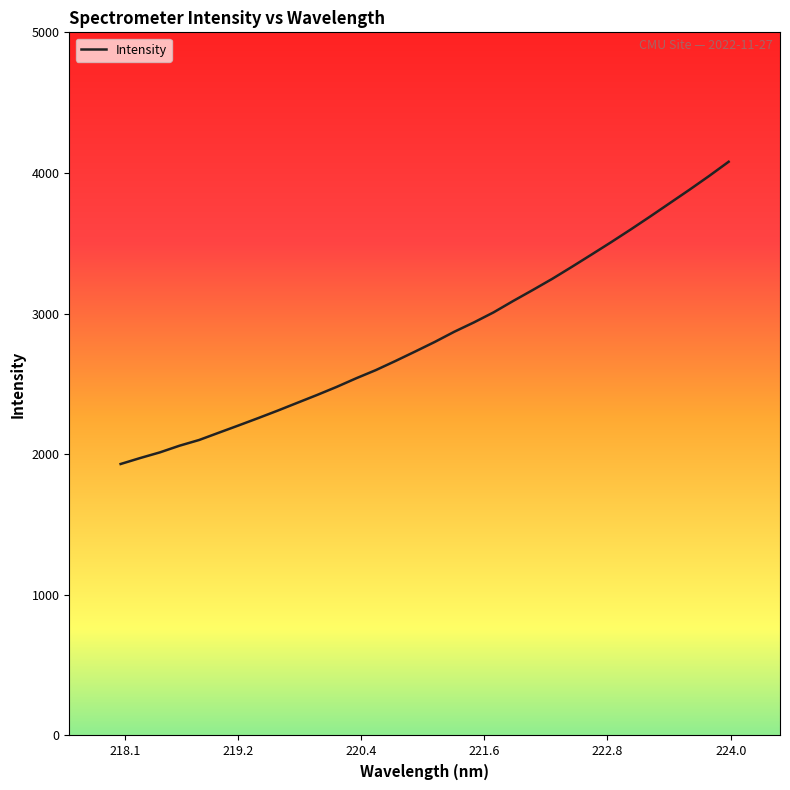

What is the greatest value displayed?

4079.7